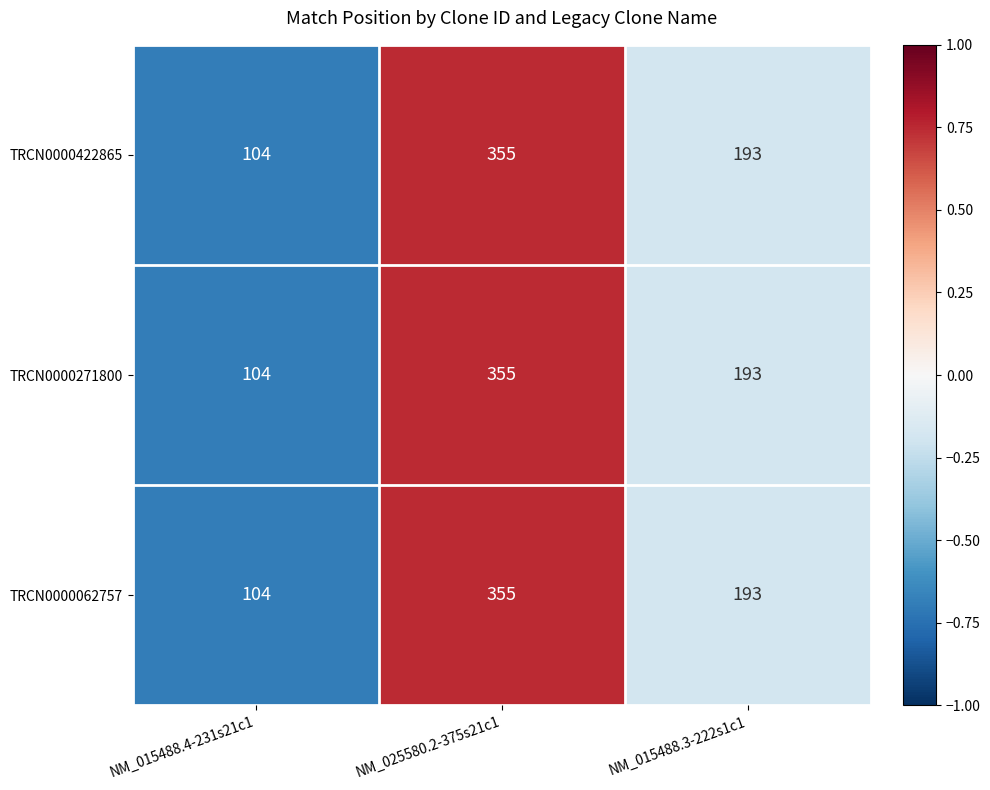

What is the total value across all series at NM_015488.3-222s1c1?

579